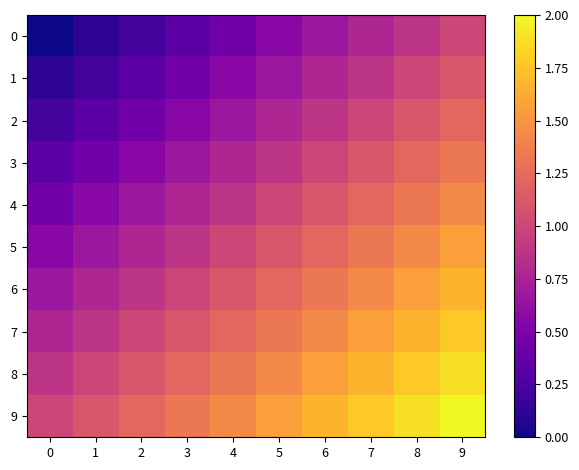

Reading right to left, transcribe all the data shown in this chart.

0: 9=1.0	8=0.9	7=0.8	6=0.7	5=0.6	4=0.4	3=0.3	2=0.2	1=0.1	0=0.0
1: 9=1.1	8=1.0	7=0.9	6=0.8	5=0.7	4=0.6	3=0.4	2=0.3	1=0.2	0=0.1
2: 9=1.2	8=1.1	7=1.0	6=0.9	5=0.8	4=0.7	3=0.6	2=0.4	1=0.3	0=0.2
3: 9=1.3	8=1.2	7=1.1	6=1.0	5=0.9	4=0.8	3=0.7	2=0.6	1=0.4	0=0.3
4: 9=1.4	8=1.3	7=1.2	6=1.1	5=1.0	4=0.9	3=0.8	2=0.7	1=0.6	0=0.4
5: 9=1.6	8=1.4	7=1.3	6=1.2	5=1.1	4=1.0	3=0.9	2=0.8	1=0.7	0=0.6
6: 9=1.7	8=1.6	7=1.4	6=1.3	5=1.2	4=1.1	3=1.0	2=0.9	1=0.8	0=0.7
7: 9=1.8	8=1.7	7=1.6	6=1.4	5=1.3	4=1.2	3=1.1	2=1.0	1=0.9	0=0.8
8: 9=1.9	8=1.8	7=1.7	6=1.6	5=1.4	4=1.3	3=1.2	2=1.1	1=1.0	0=0.9
9: 9=2.0	8=1.9	7=1.8	6=1.7	5=1.6	4=1.4	3=1.3	2=1.2	1=1.1	0=1.0